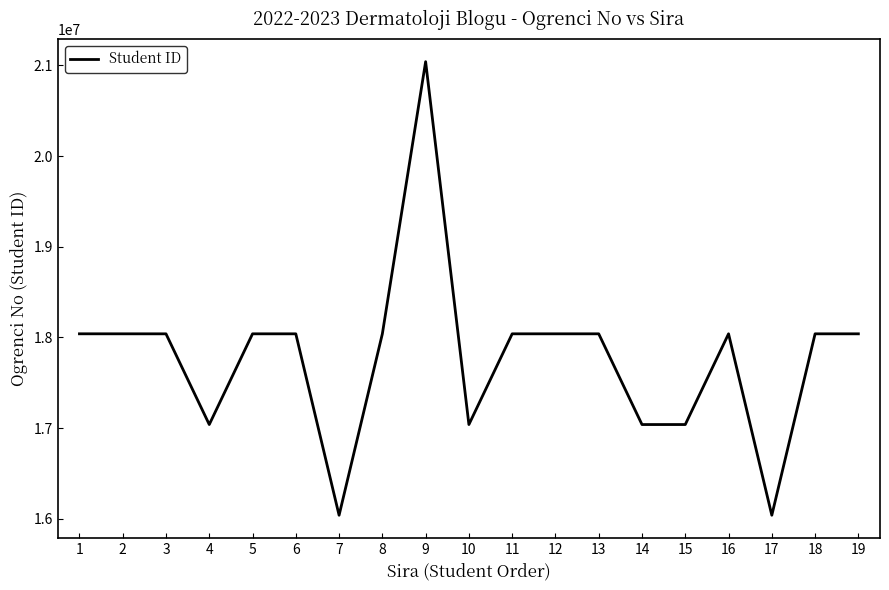

The value at 17 is 16040334. True or false?

True